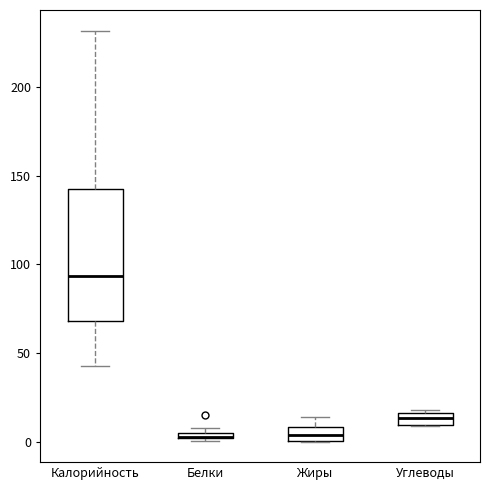

Where is the upper edge of the box for Углеводы on the y-axis? The values are not printed on the chart, so give them approximately, as read against the axis.

15